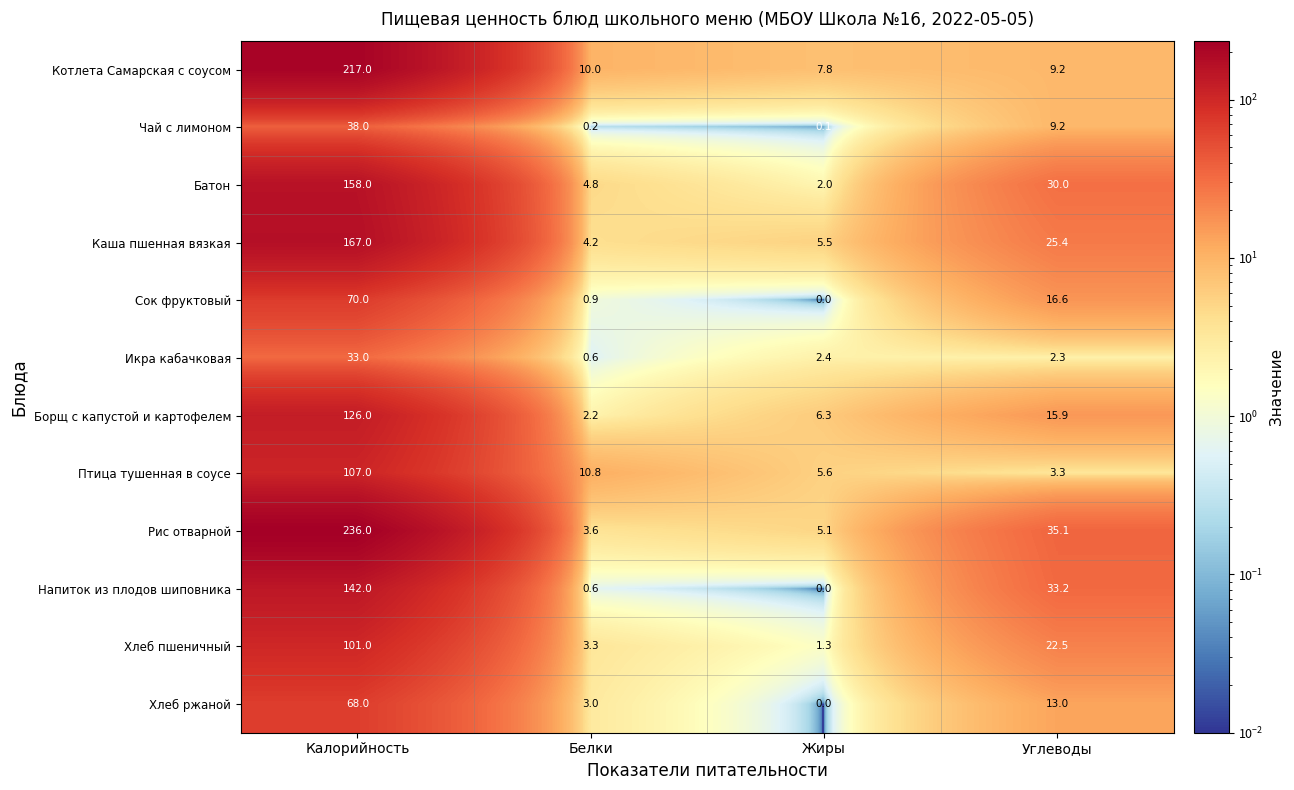

What is the difference between the Напиток из плодов шиповника values at Белки and Калорийность?

141.4